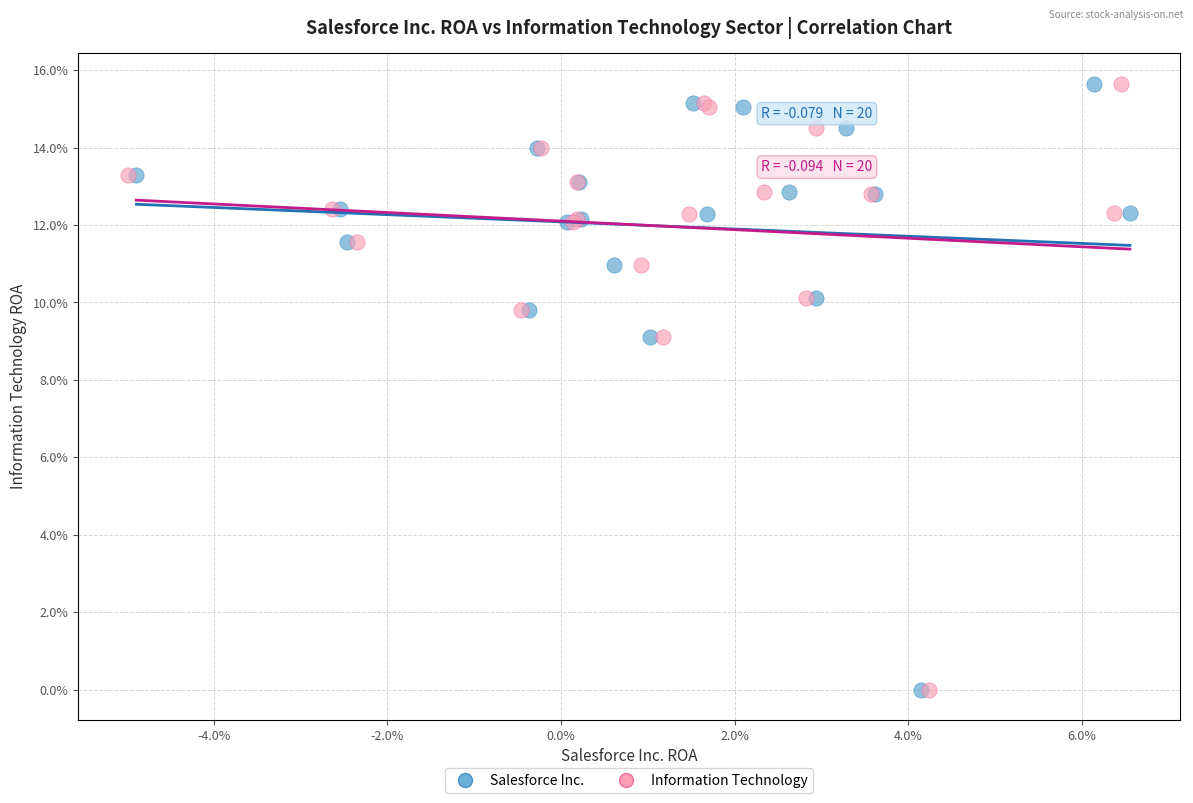

What are all the series names shown in the legend?

Salesforce Inc., Information Technology